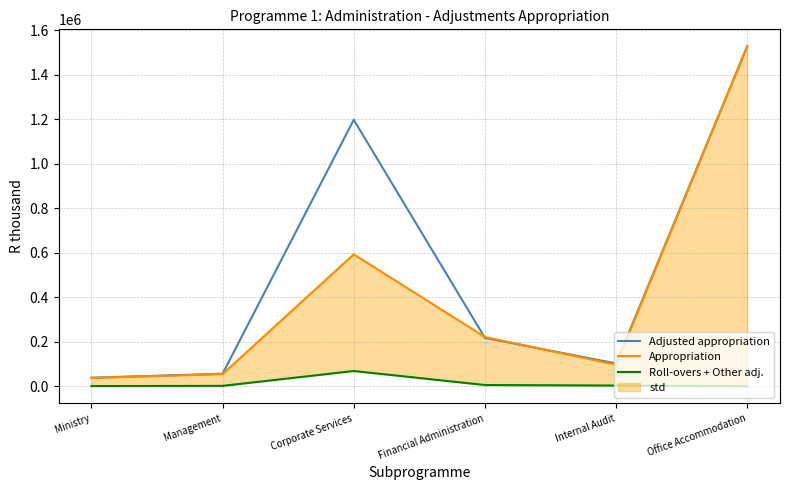

Between Ministry and Corporate Services, which is larger?

Corporate Services